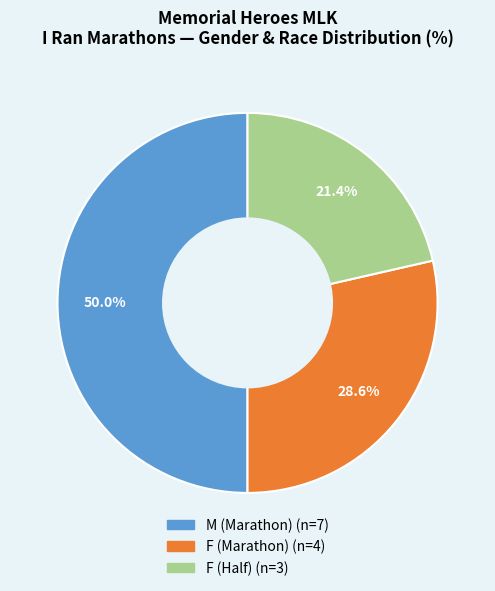

What is the largest slice in the pie chart?

M (Marathon)